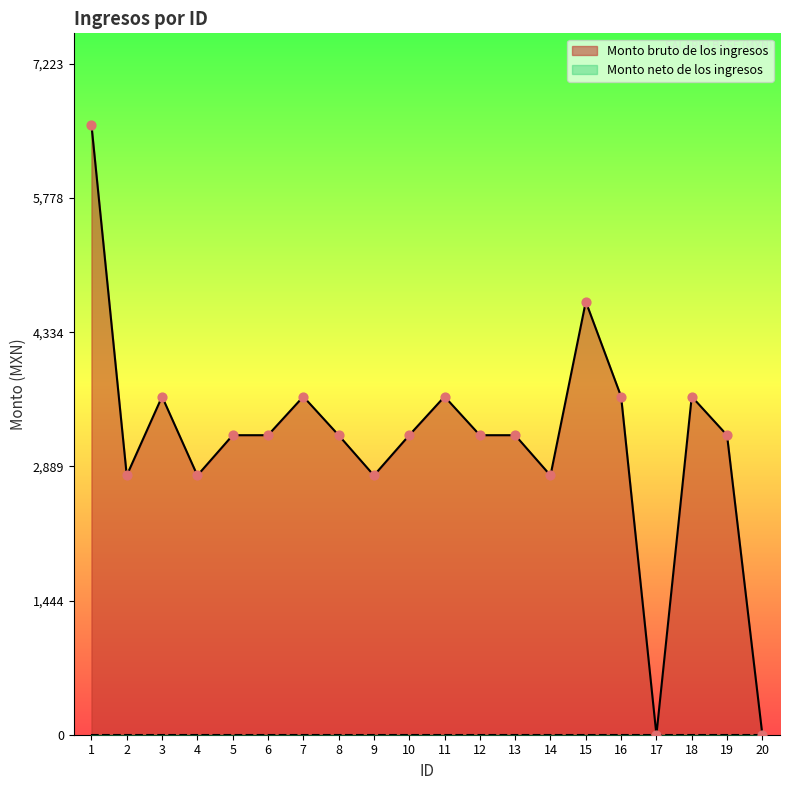

What is the change in value from 6 to 15?

+1438.5